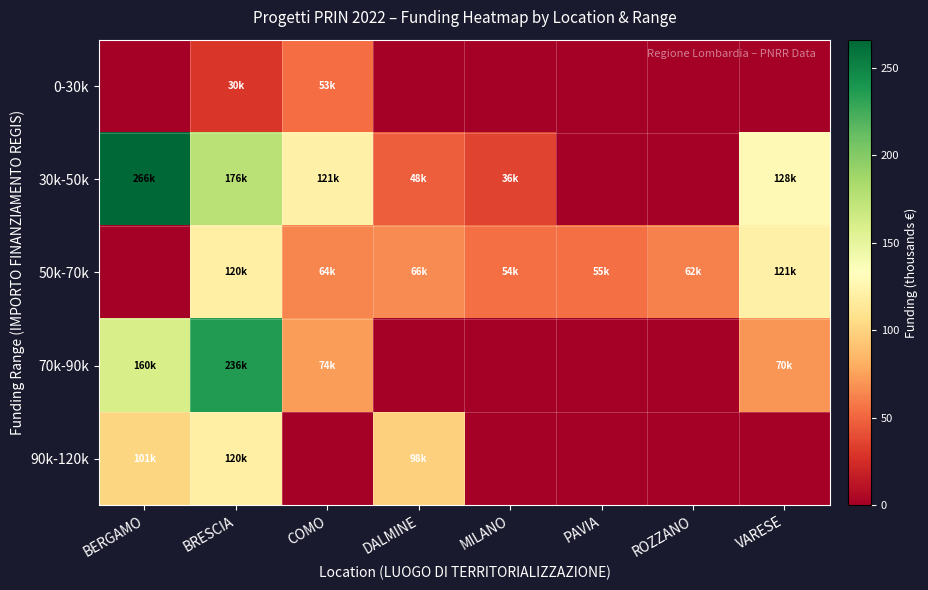

At which category does the chart reach its peak across all series?

BERGAMO